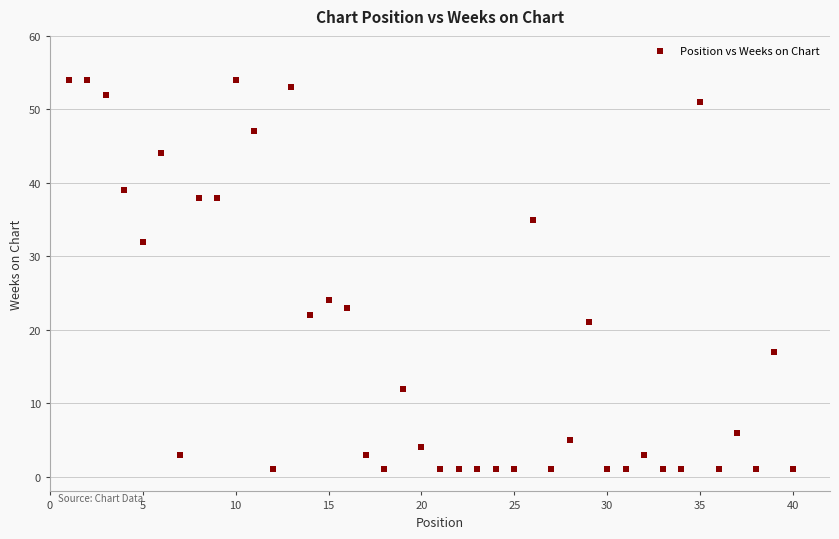

What is the range of Y values (max minus min)?

53